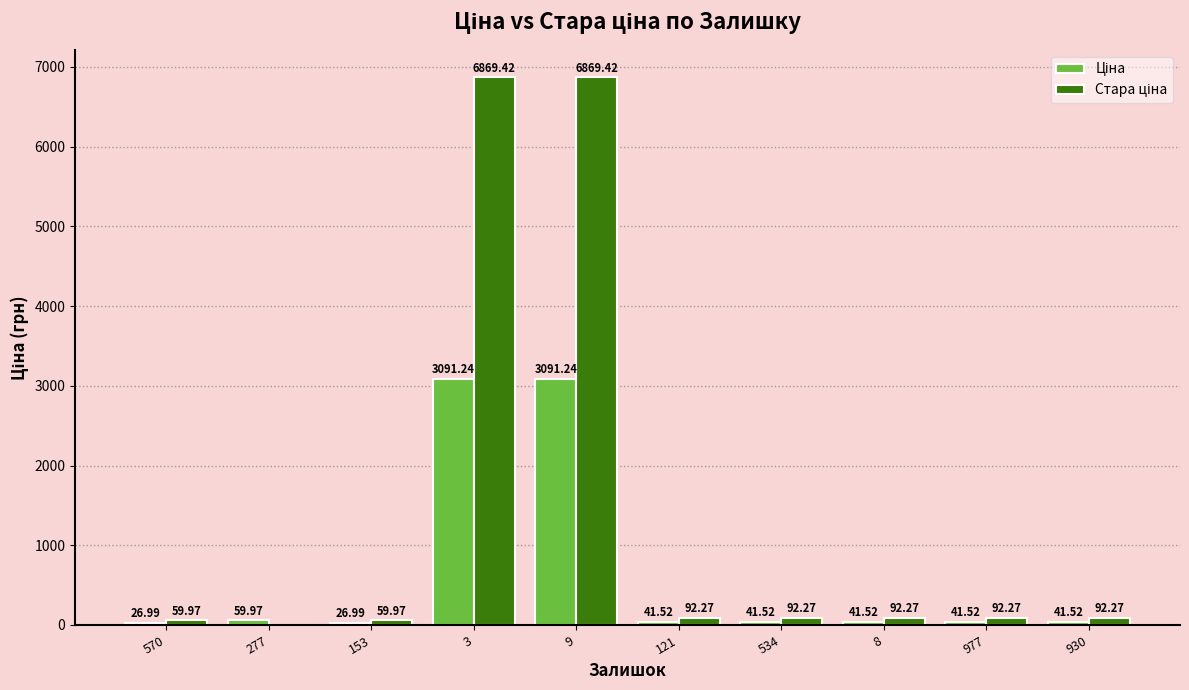

What is the total value across all series at 534?

133.8